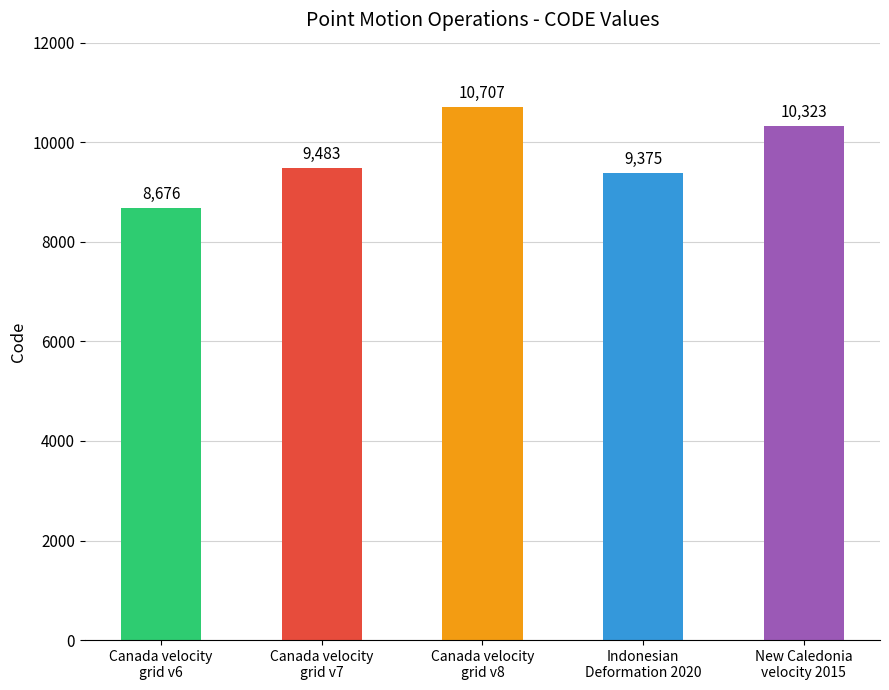

True or false: the data shows 9483 at Canada velocity
grid v7.

True